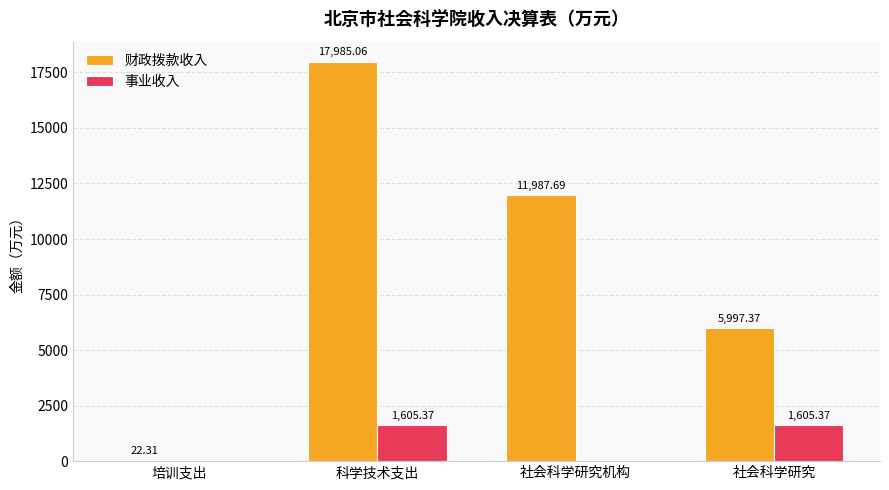

Where does the 财政拨款收入 series first go above 11987?

科学技术支出